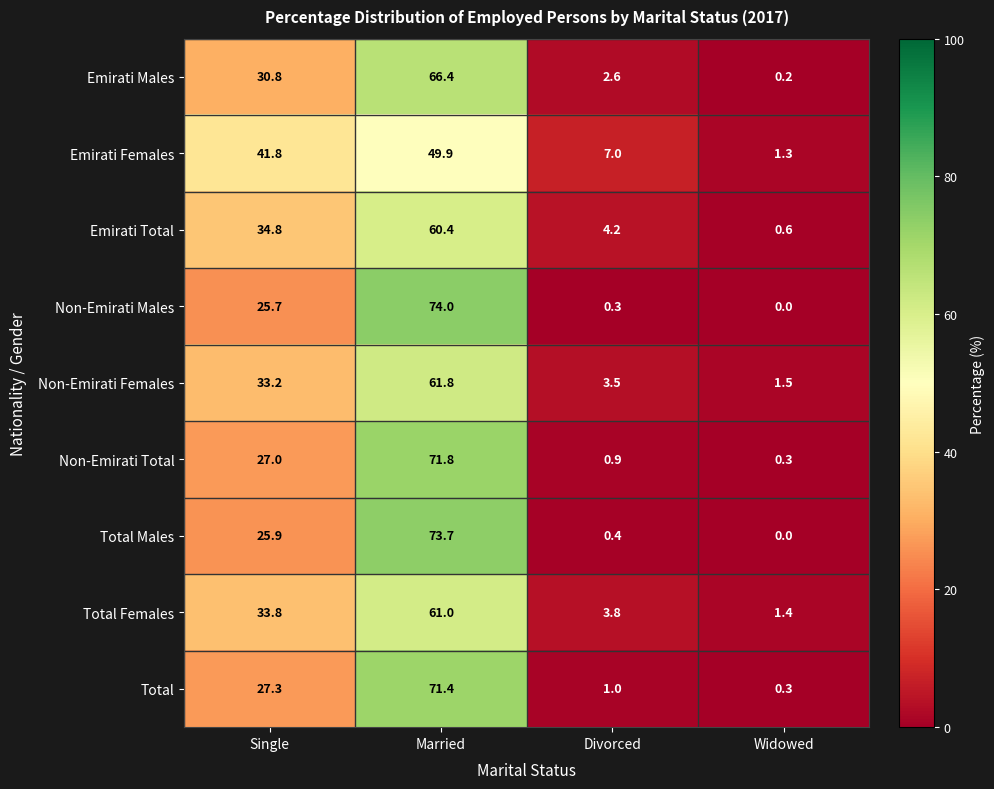

At Married, list the series in order from largest to smallest.

Non-Emirati Males, Total Males, Non-Emirati Total, Total, Emirati Males, Non-Emirati Females, Total Females, Emirati Total, Emirati Females